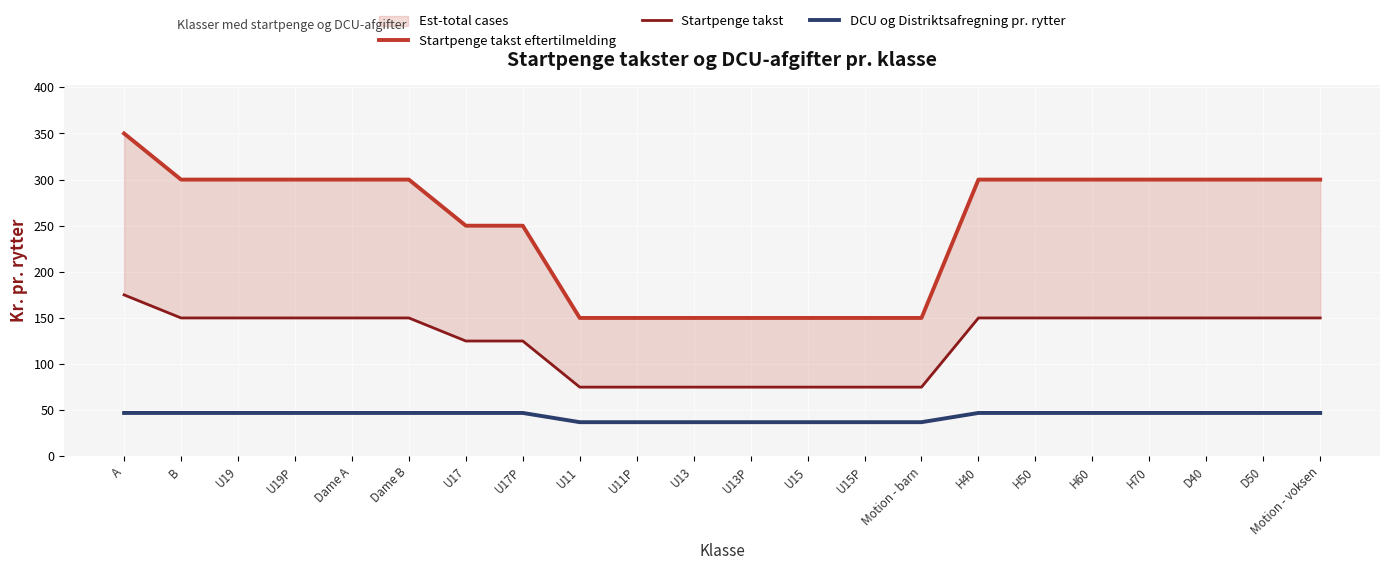

At which label does Startpenge takst eftertilmelding reach its peak?

A